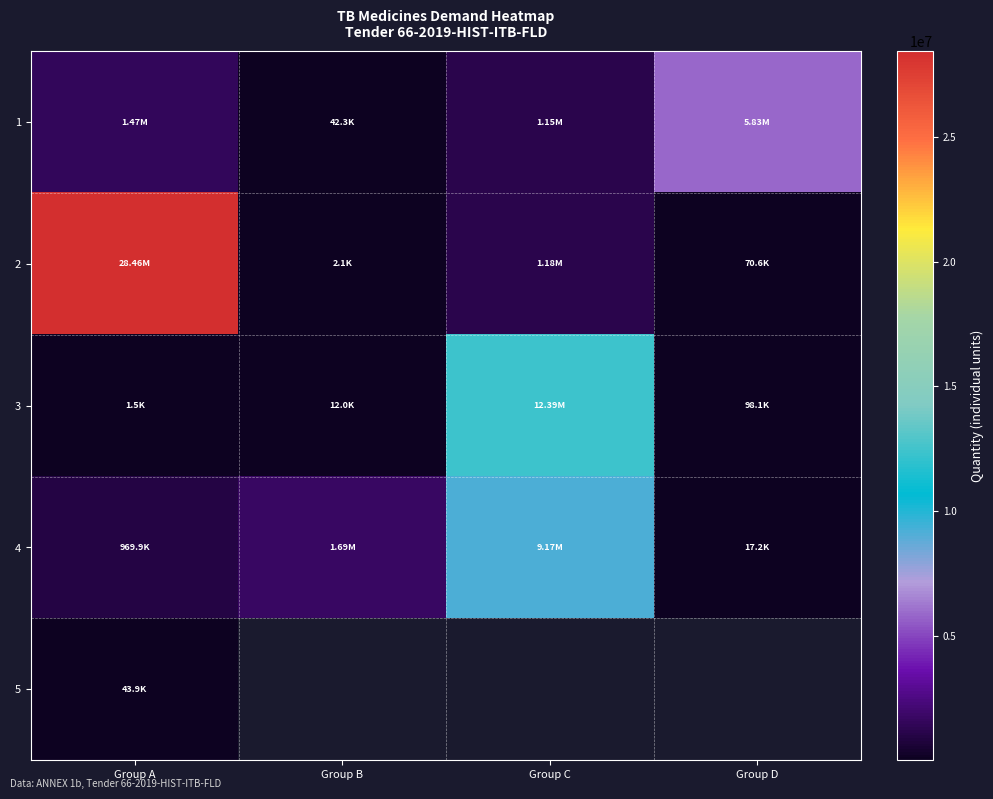

At which label does 1 reach its minimum?

Group B